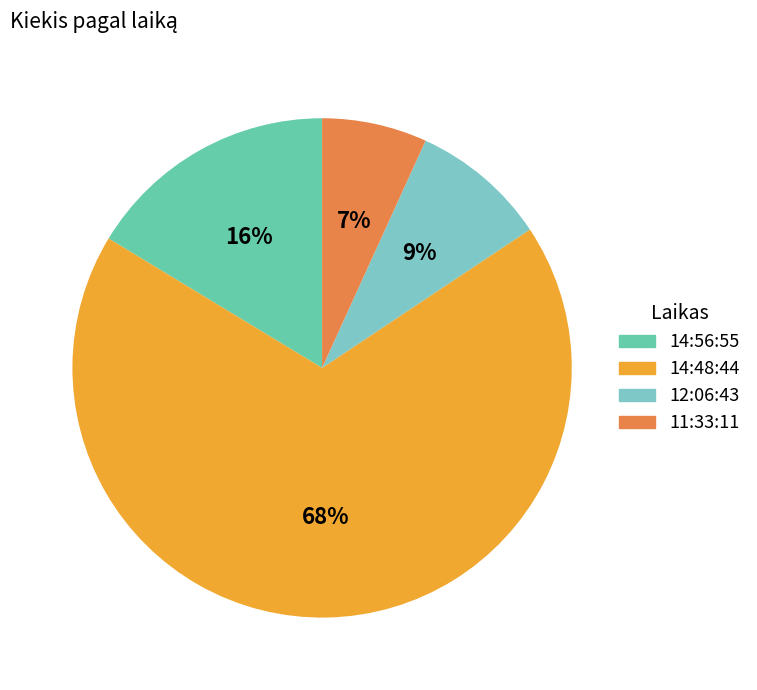

How many slices are in this pie chart?

4